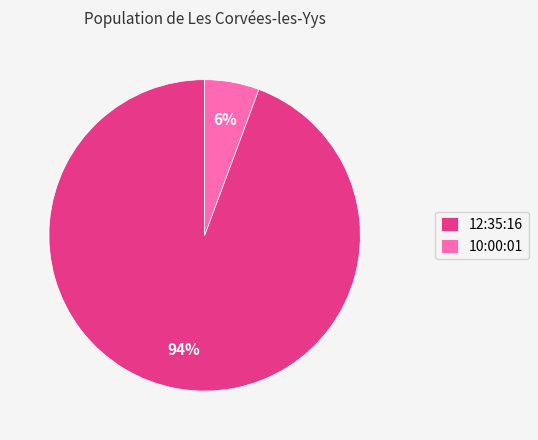

What is the smallest slice in the pie chart?

10:00:01